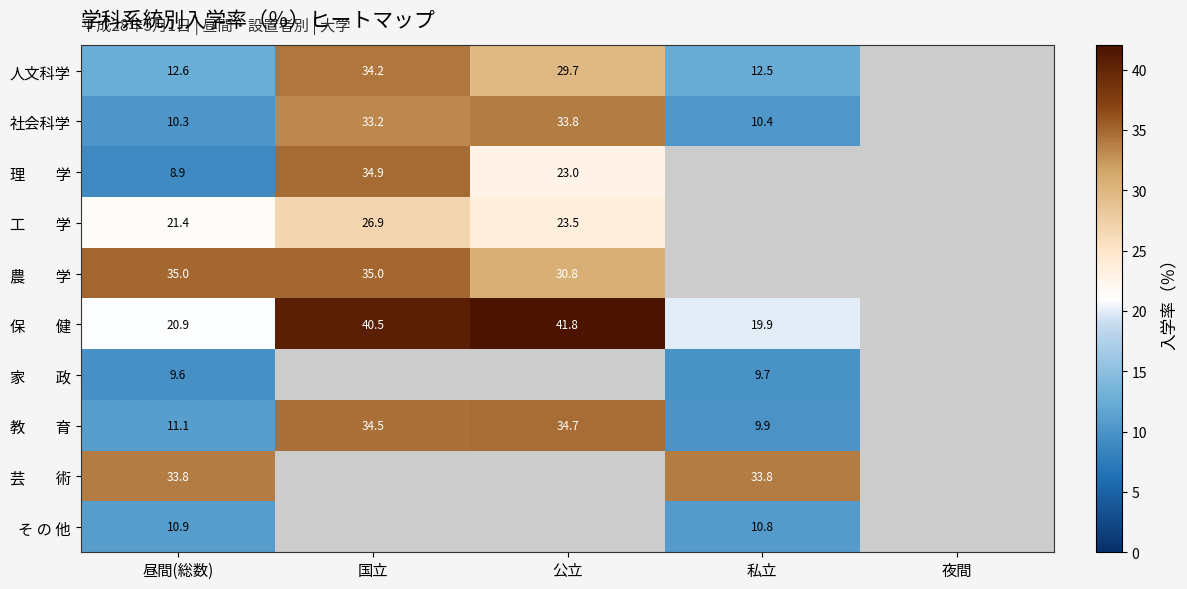

What is the approximate value of そ の 他 at 昼間(総数)?

10.9